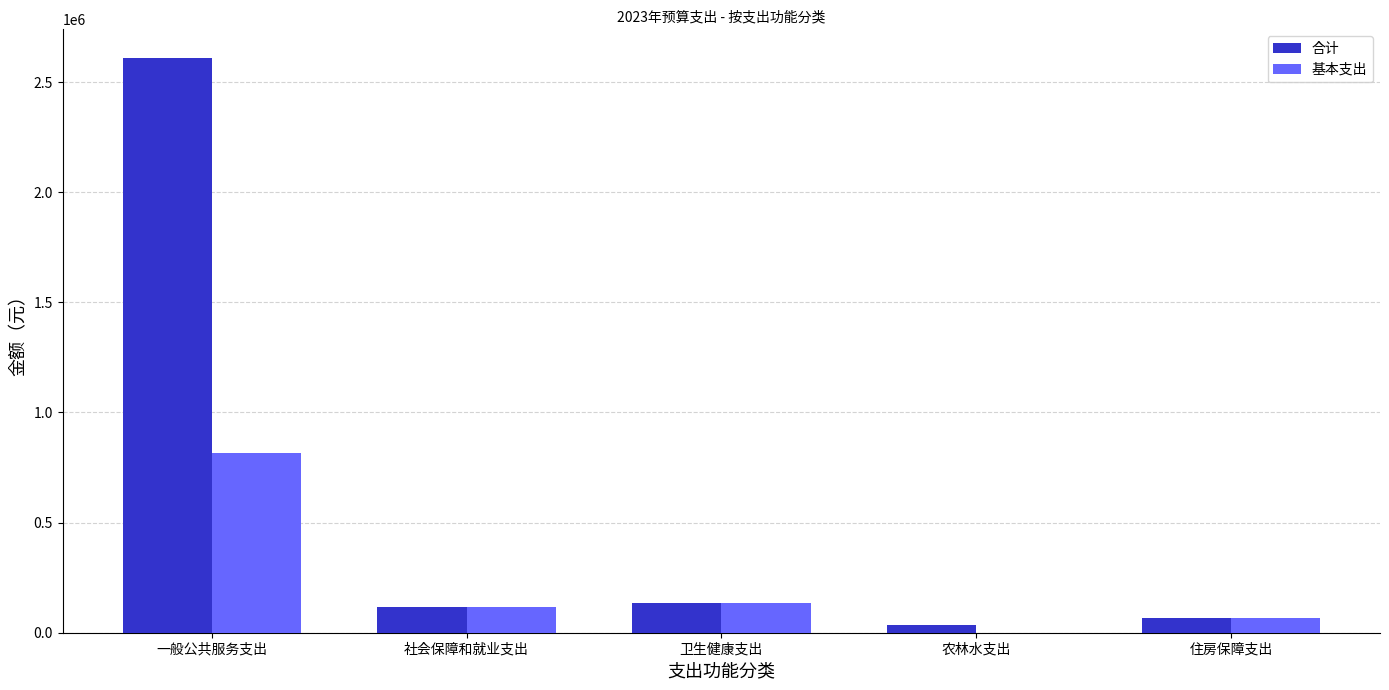

What is the sum of all 合计 values?

2965489.5